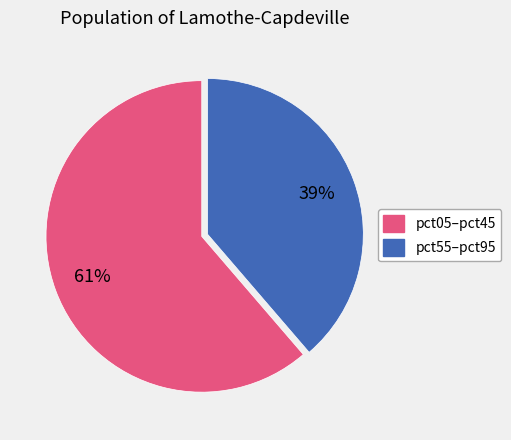

Does any single category account for the majority?

Yes